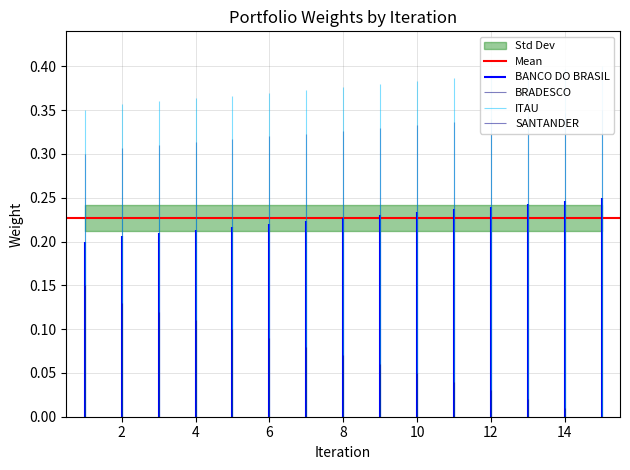

How many data points does each series have?

15